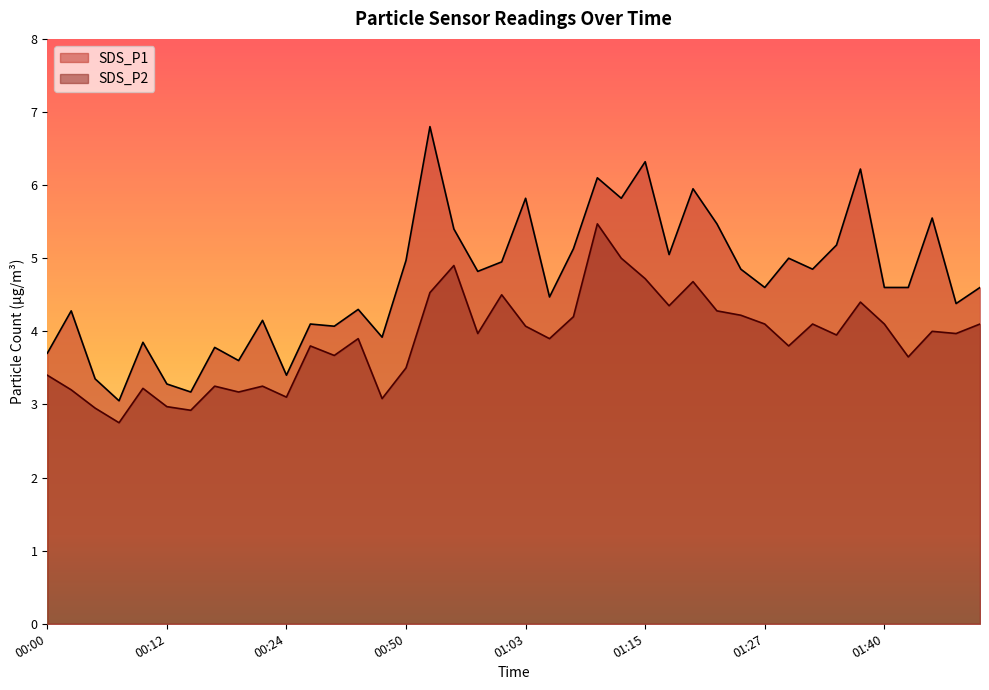

What is the sum of all SDS_P2 values?

155.1